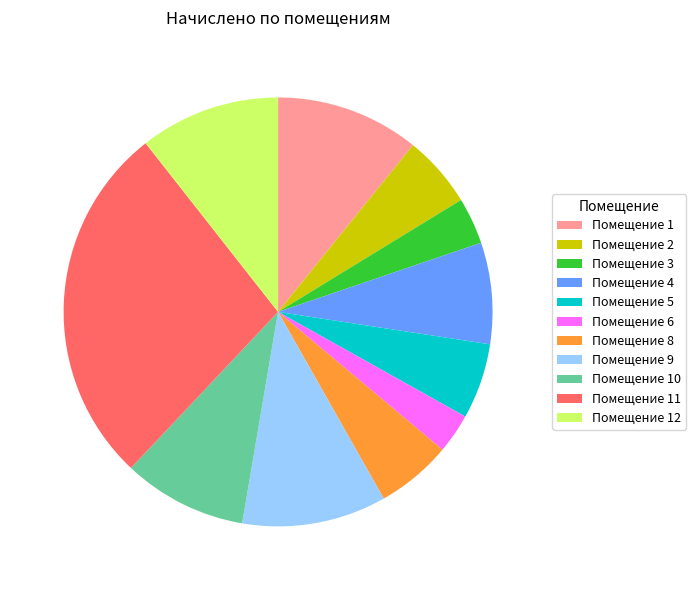

Which has a higher value, Помещение 4 or Помещение 3?

Помещение 4